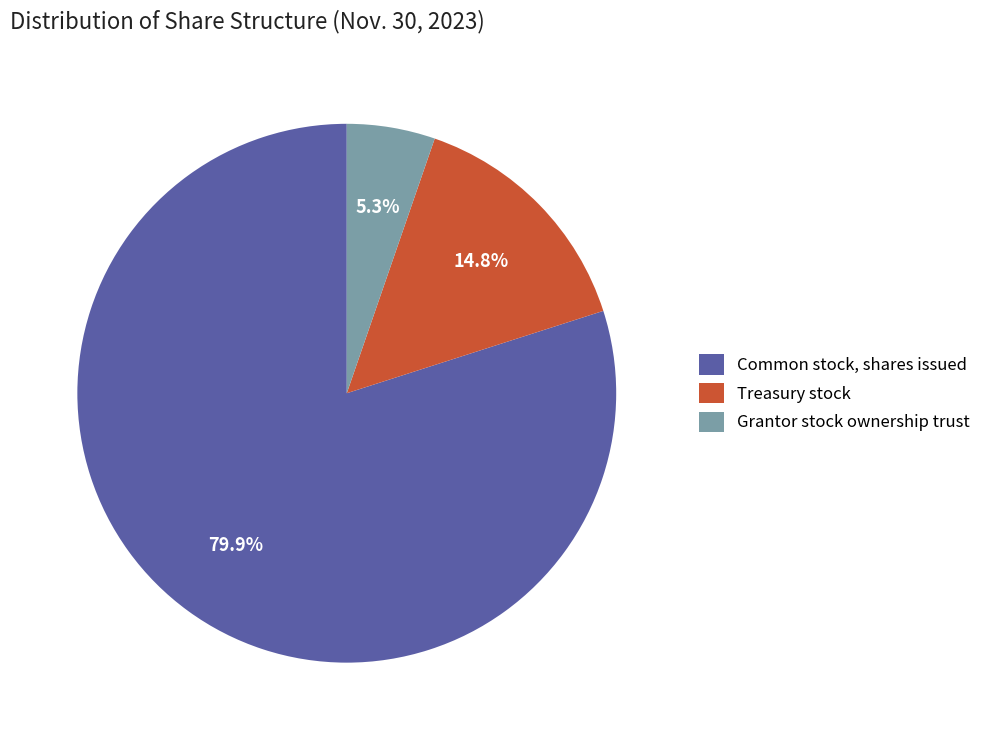

The Grantor stock ownership trust slice represents 5% of the pie. True or false?

True